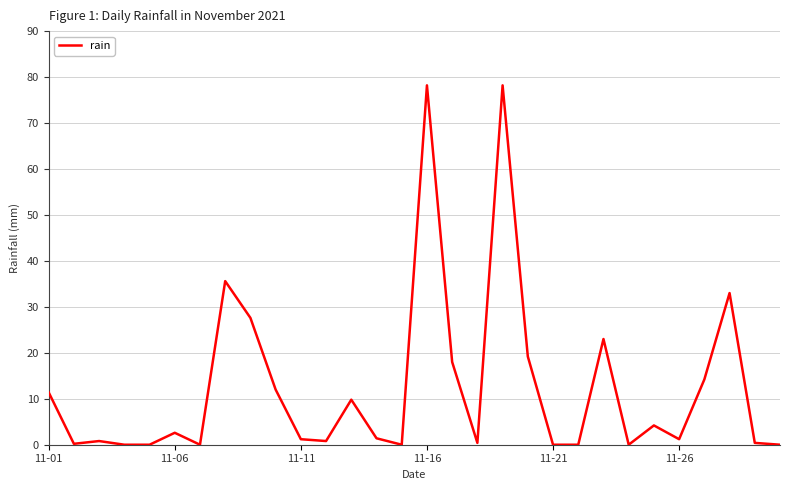

What is the maximum value shown in the chart?

78.2